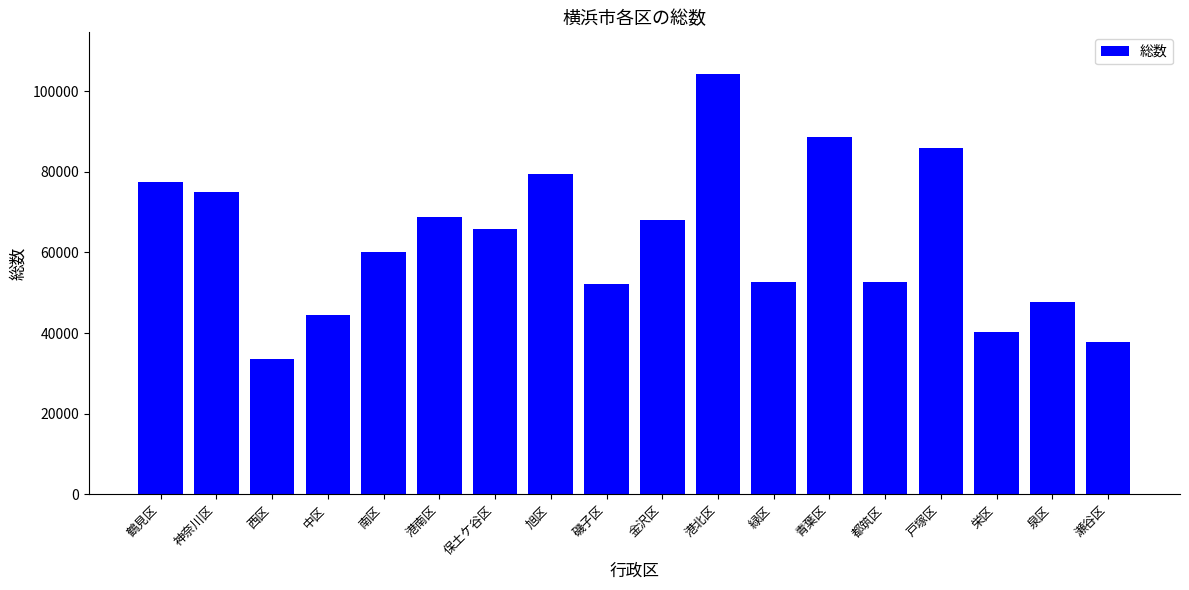

What value does the data have at 鶴見区, to the nearest 50?

77550